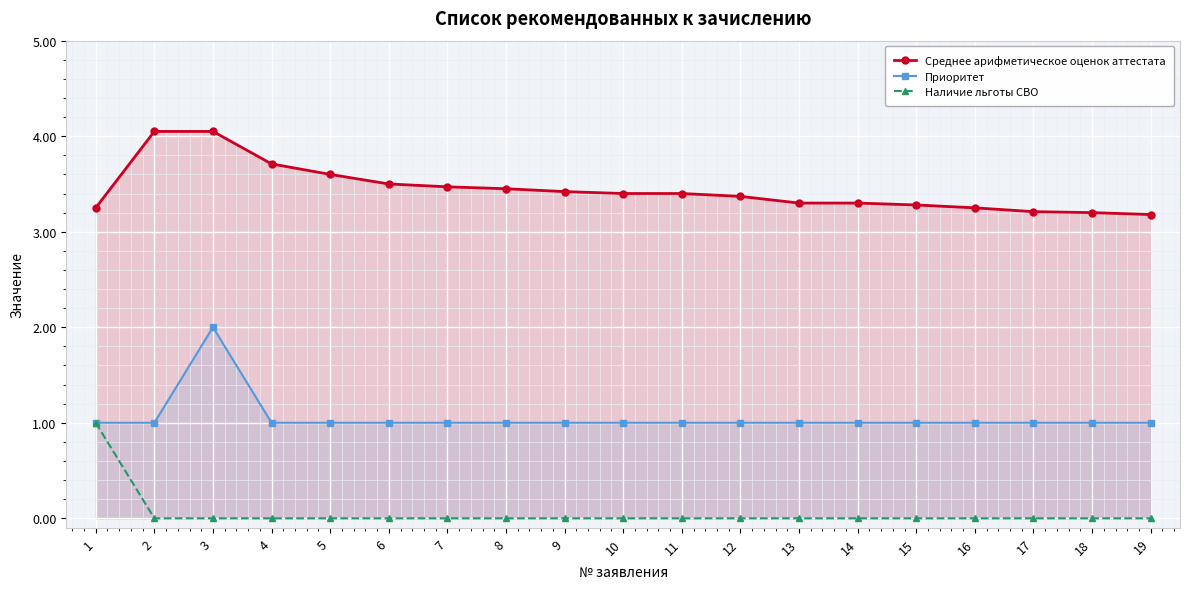

Which has a higher value, 14 or 8?

8